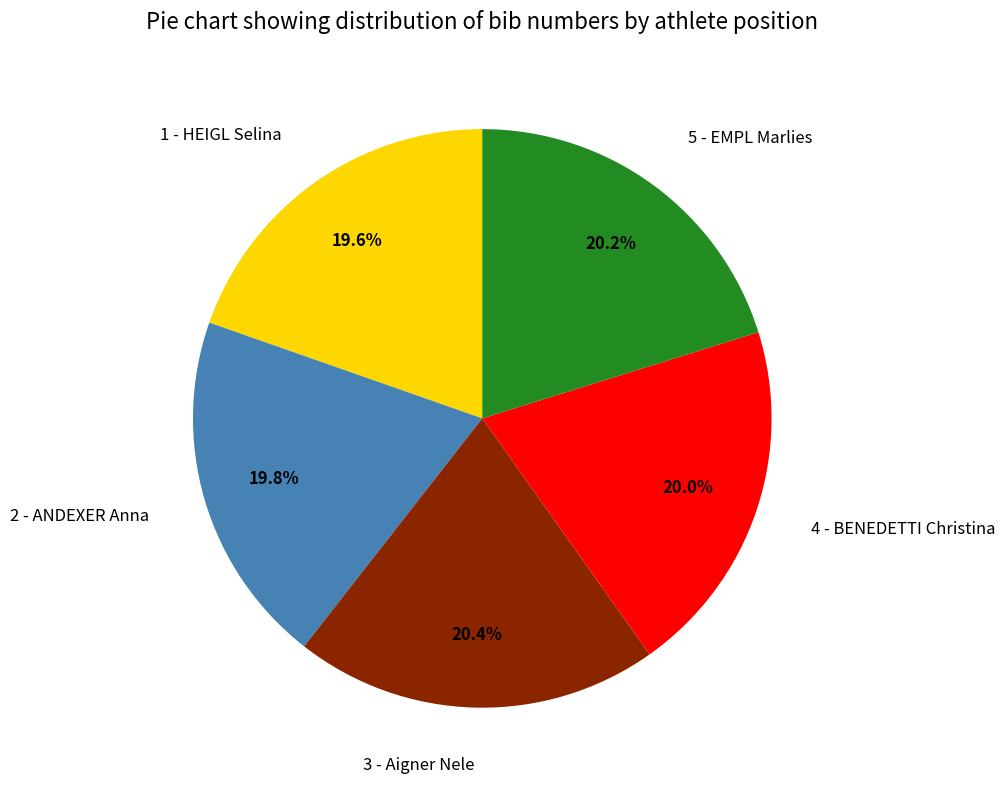

Do 4 - BENEDETTI Christina and 2 - ANDEXER Anna together represent more than half of the pie?

No